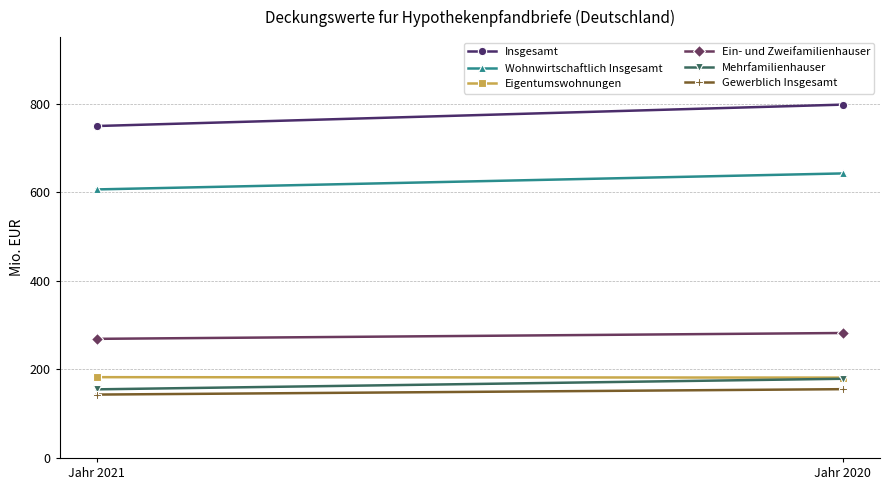

How many lines are shown in the chart?

6